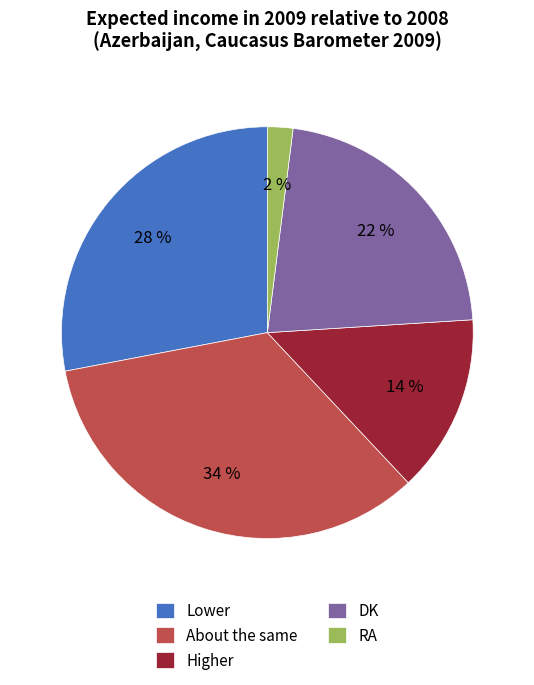

To the nearest percent, what is the average slice percentage?

20%